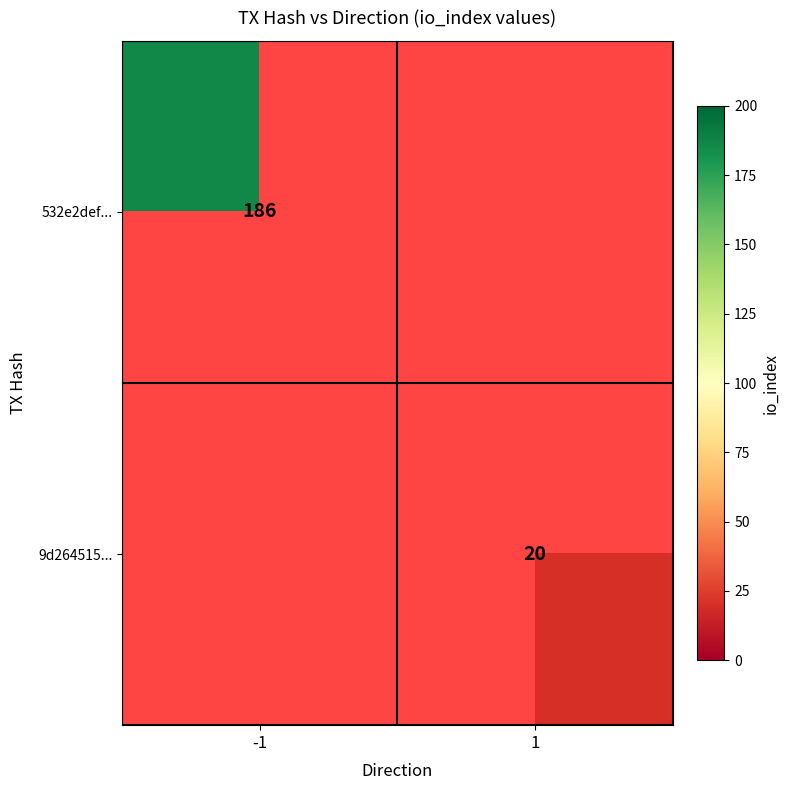

The 9d264515... series shows 20 at 1. True or false?

True